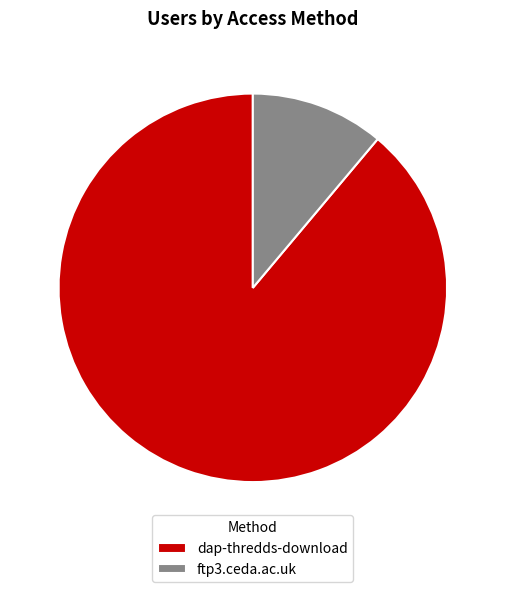

True or false: ftp3.ceda.ac.uk accounts for 4% of the total.

False